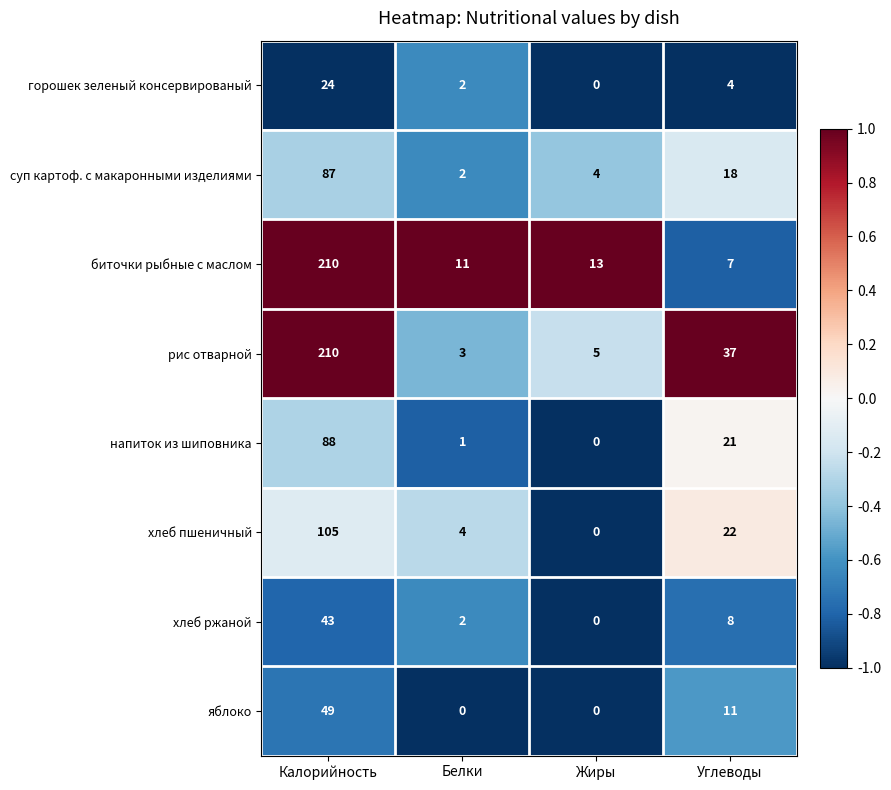

What is the average value of the суп картоф. с макаронными изделиями series?

28